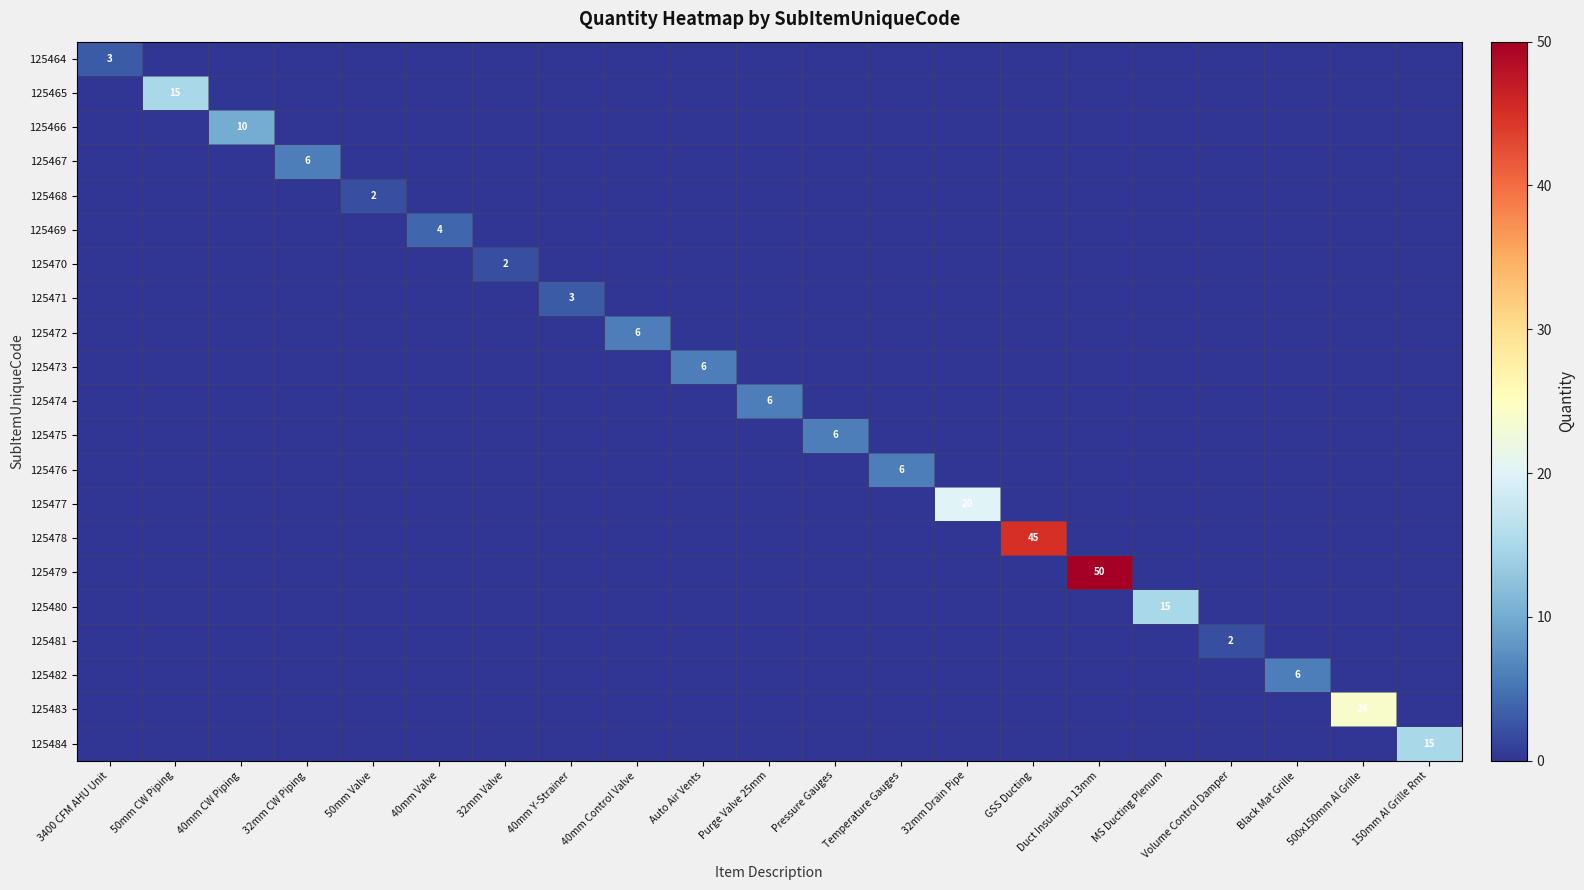

At how many categories does at least one series exceed 48?

1